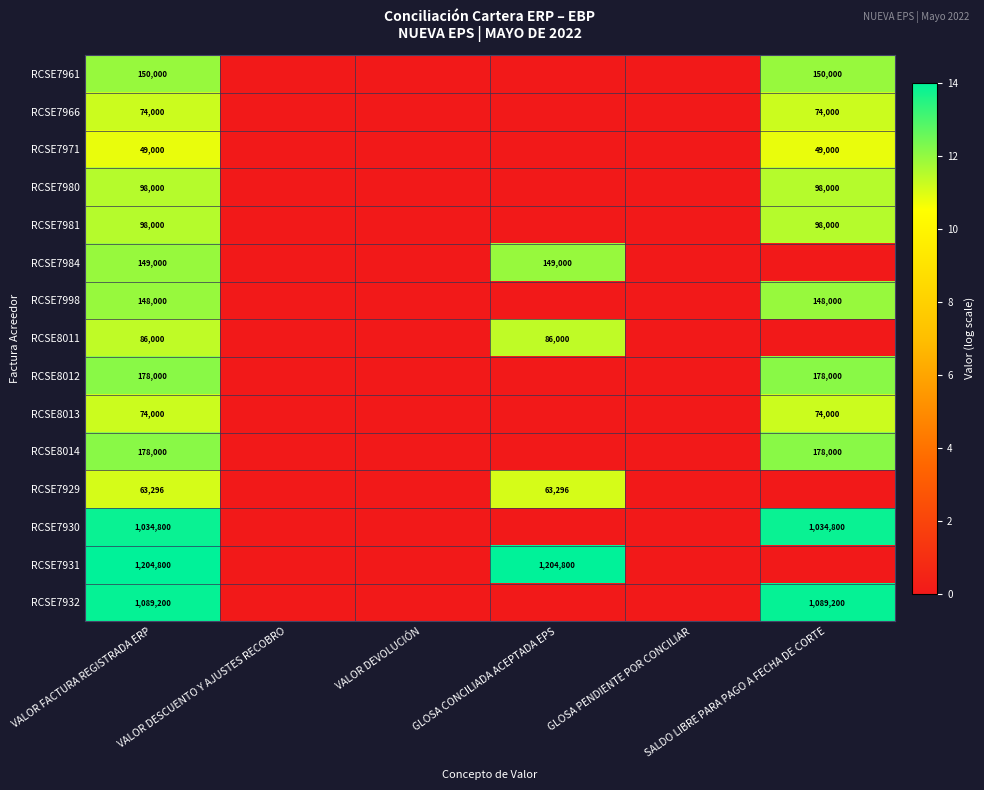

Rank the series at SALDO LIBRE PARA PAGO A FECHA DE CORTE from lowest to highest value.

RCSE7984, RCSE8011, RCSE7929, RCSE7931, RCSE7971, RCSE7966, RCSE8013, RCSE7980, RCSE7981, RCSE7998, RCSE7961, RCSE8012, RCSE8014, RCSE7930, RCSE7932